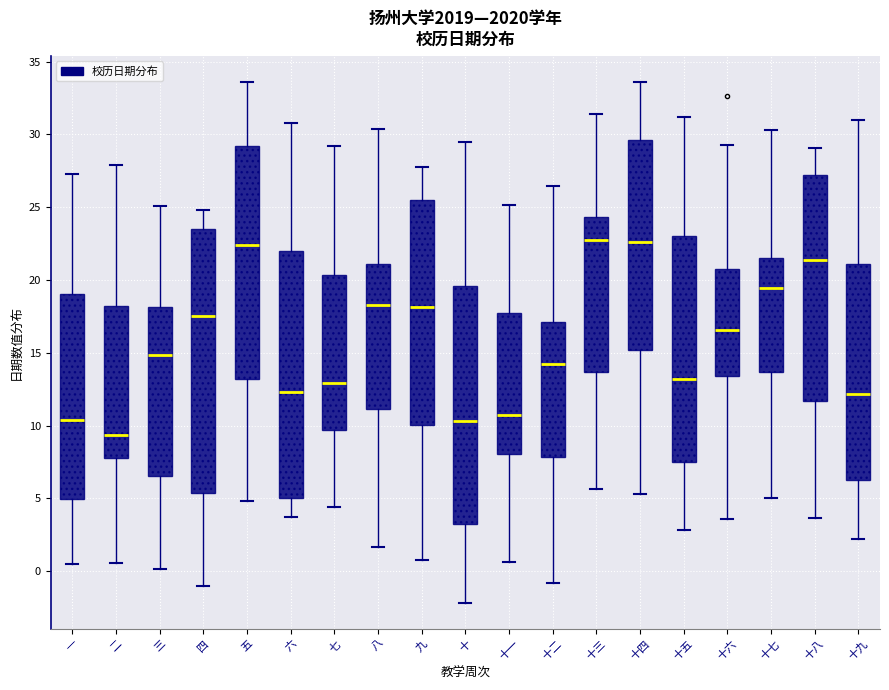

Where does the median line of the box for 十六 sit on the y-axis? The values are not printed on the chart, so give them approximately, as read against the axis.

16.5